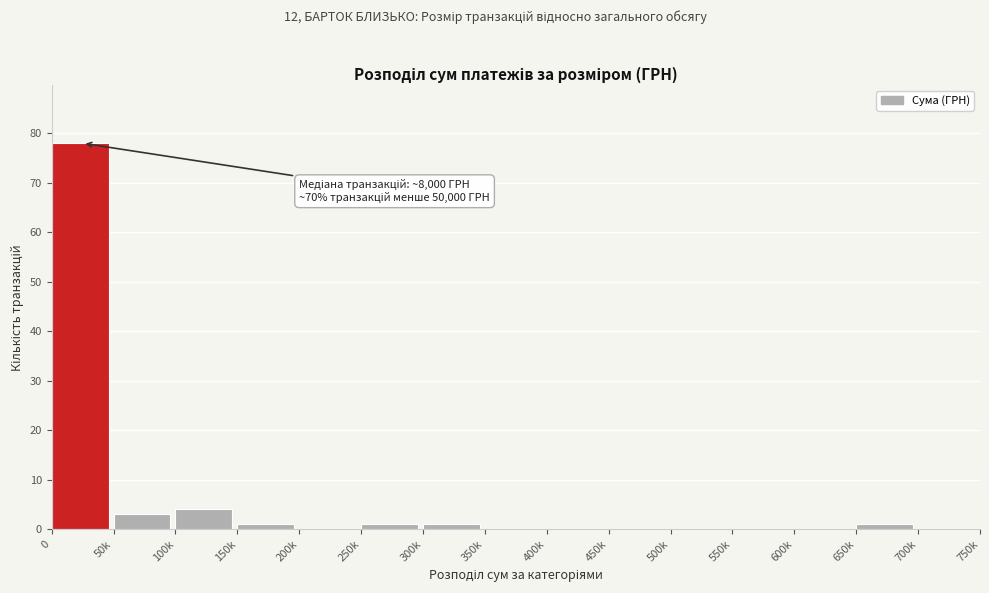

Reading left to right, list all the values displayed in this chart.

0=78	50k=3	100k=4	150k=1	200k=0	250k=1	300k=1	350k=0	400k=0	450k=0	500k=0	550k=0	600k=0	650k=1	700k=0